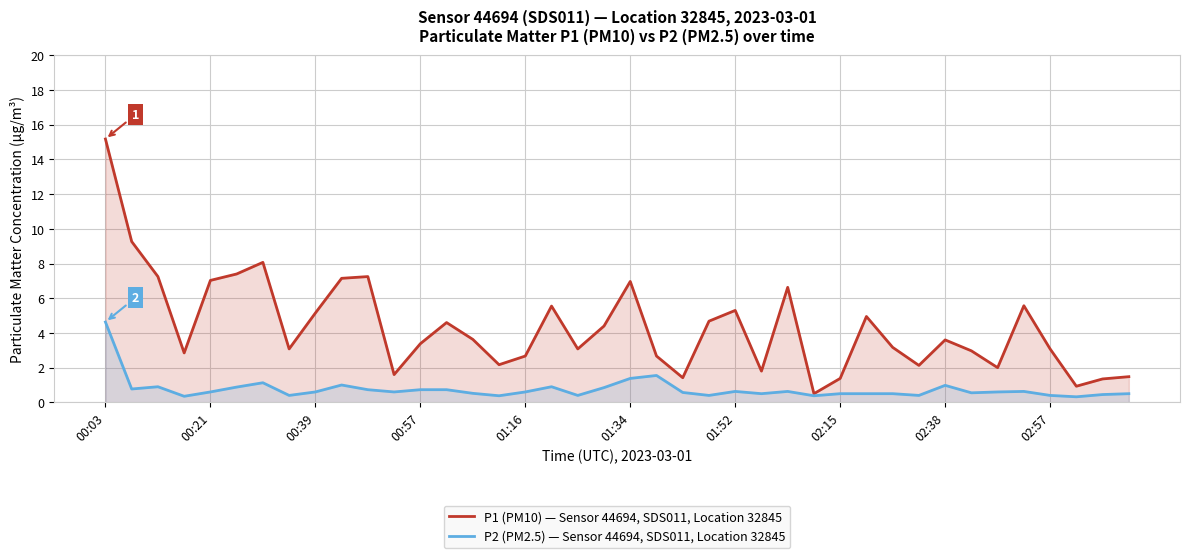

True or false: P2 (PM2.5) — Sensor 44694, SDS011, Location 32845 and P1 (PM10) — Sensor 44694, SDS011, Location 32845 cross at least once.

False